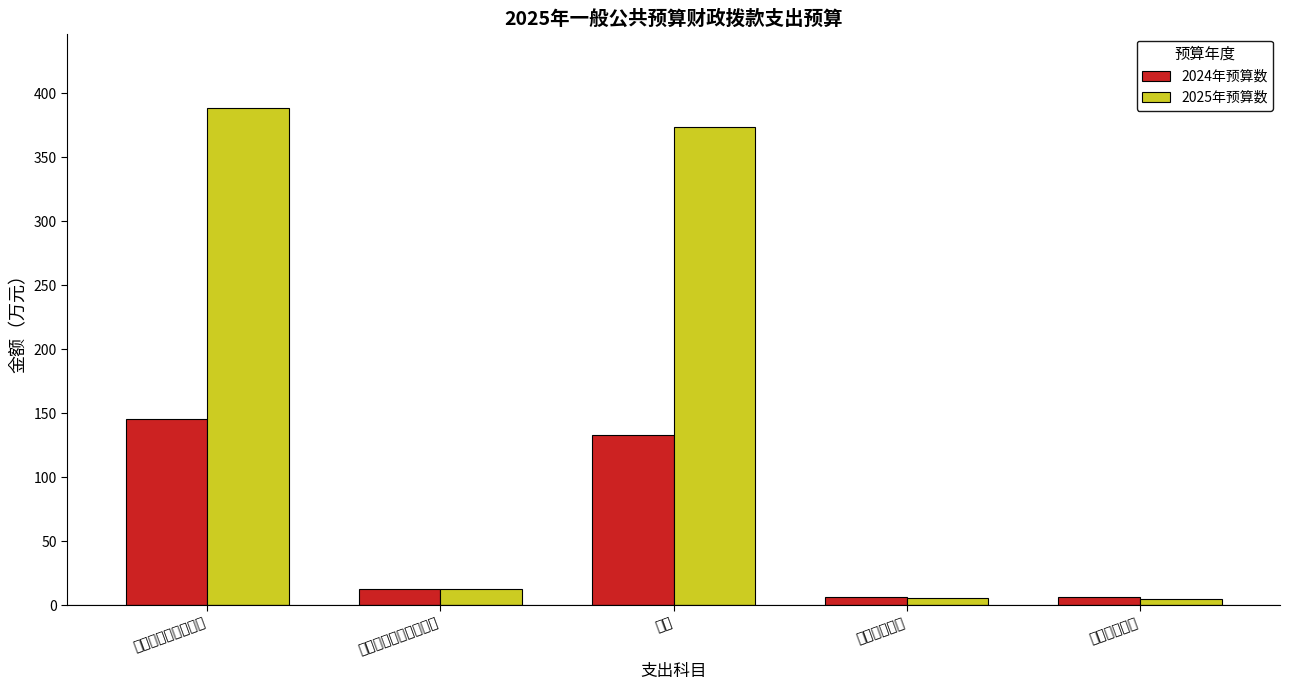

Reading left to right, extract all data points from this chart.

2024年预算数: 145.2	12.5	132.7	6.5	6.2
2025年预算数: 388.3	12.7	373.7	5.6	4.6